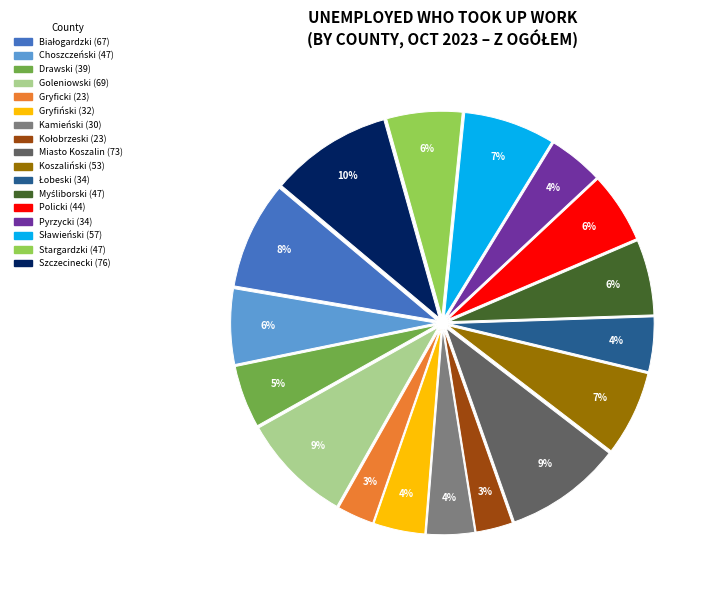

Does Goleniowski represent more than half of the total?

No